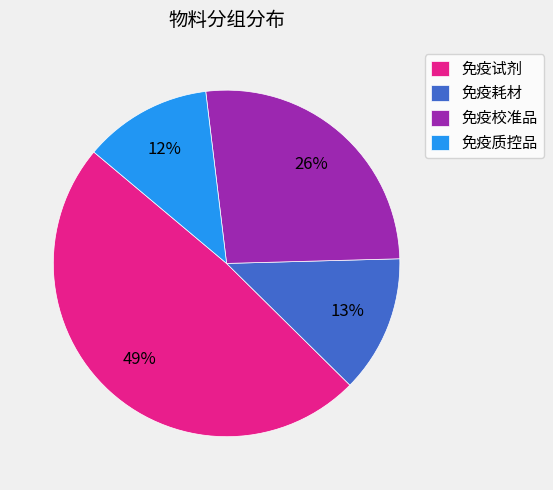

To the nearest percent, what is the combined percentage of 免疫校准品 and 免疫质控品?

38%